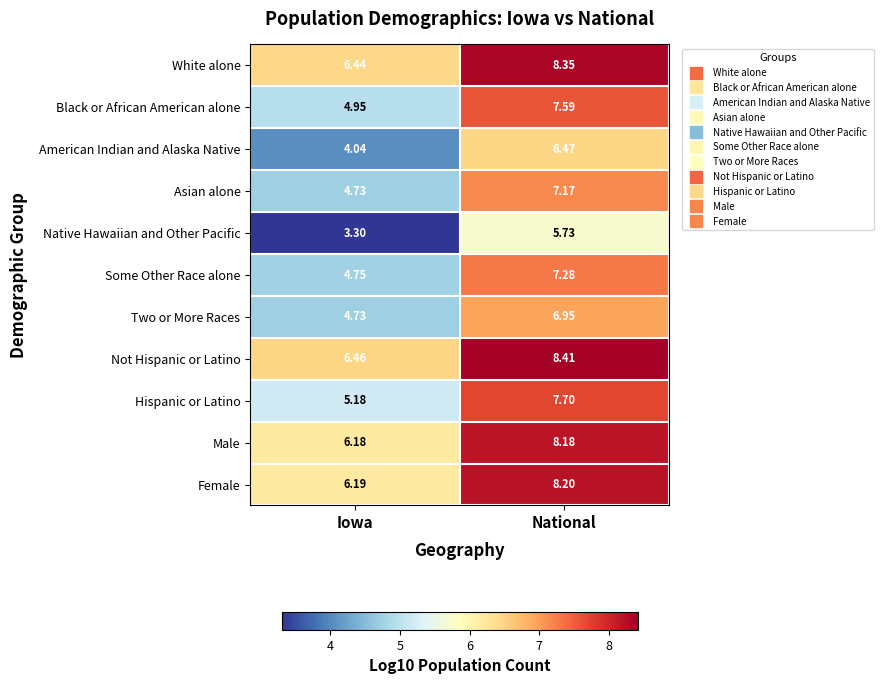

How many data points in Black or African American alone are less than 7?

1